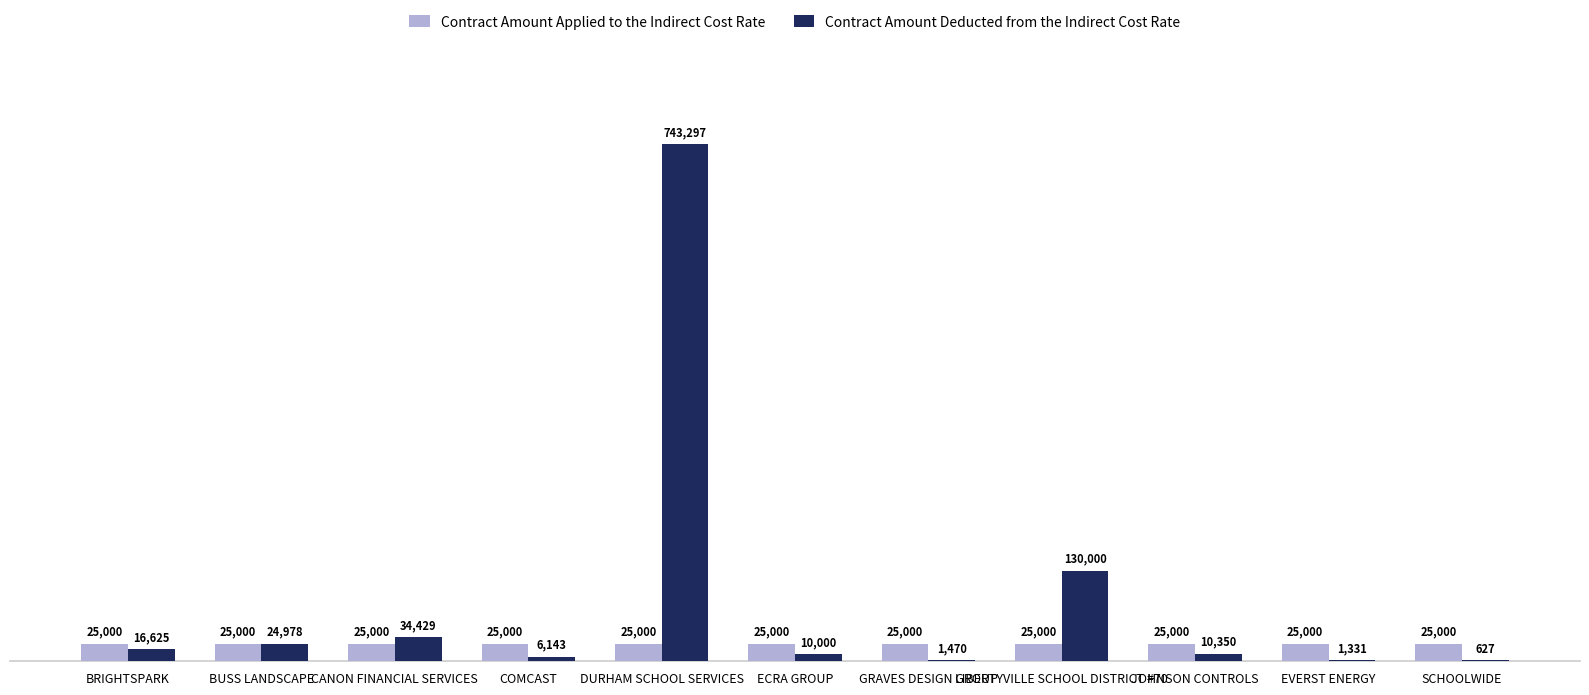

What is the total value across all series at BRIGHTSPARK?

41625